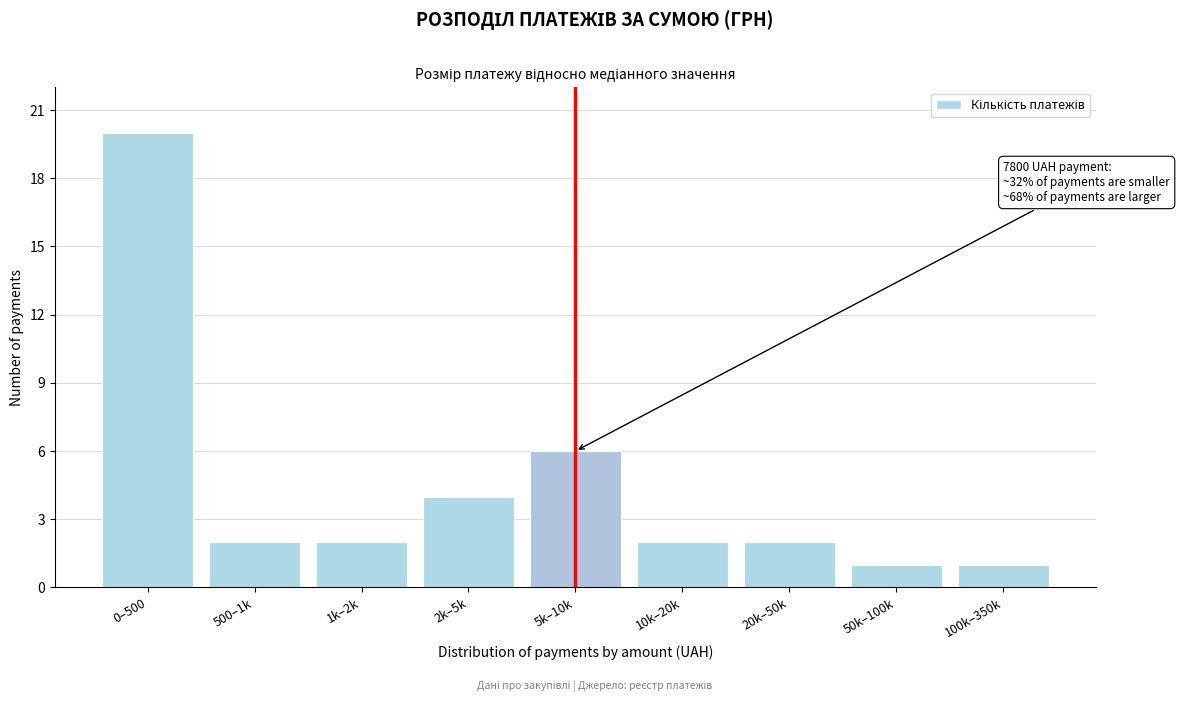

Reading left to right, transcribe all the data shown in this chart.

20	2	2	4	6	2	2	1	1